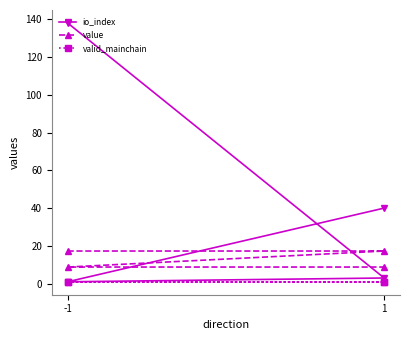

Between 2 and 1, which is larger?

1